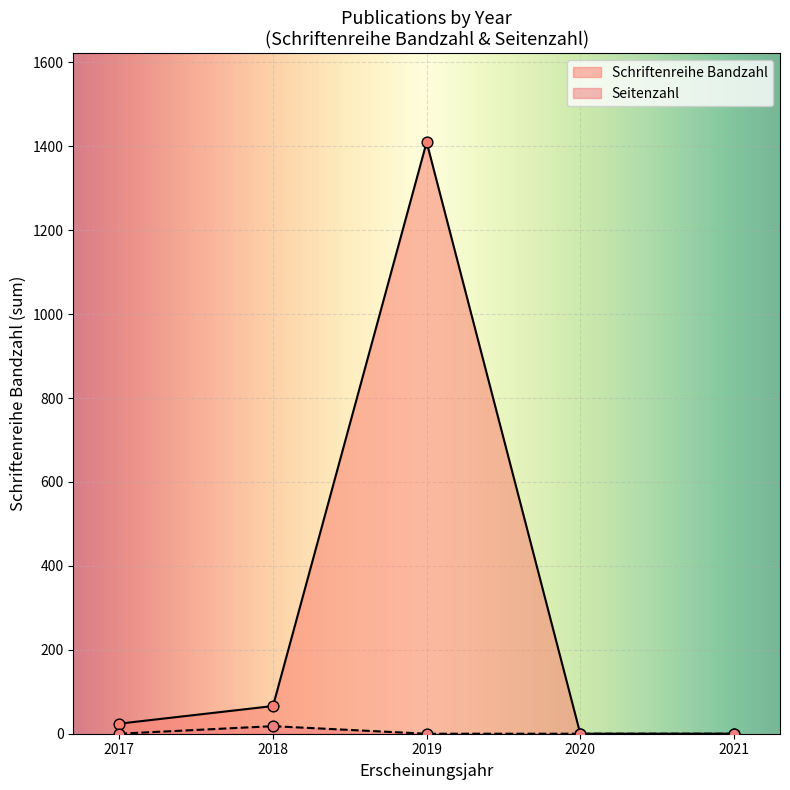

Which series reaches the minimum Y coordinate?

Schriftenreihe Bandzahl